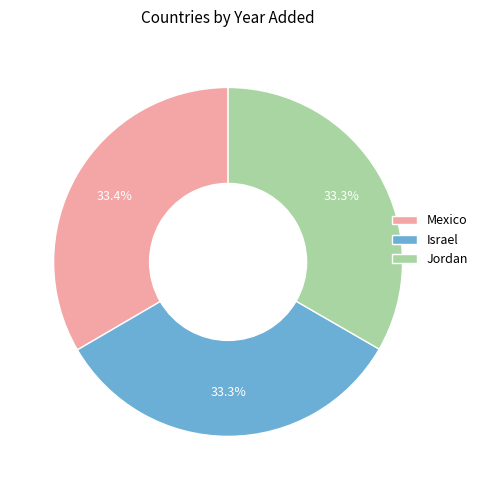

Approximately how many times larger is the value at Jordan compared to Israel?

1.0